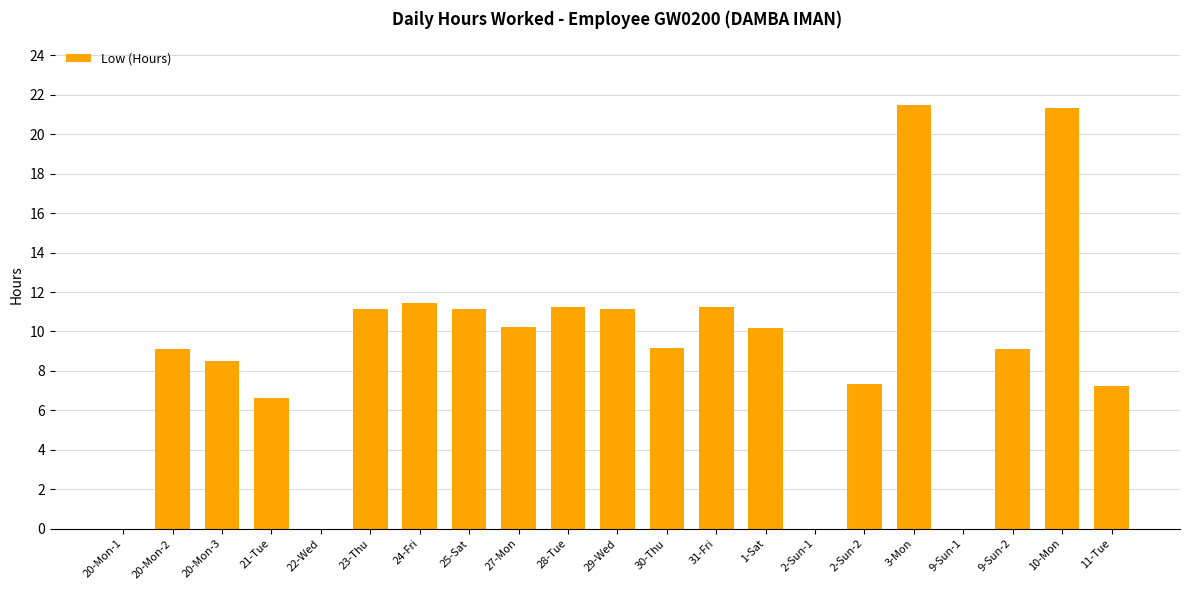

Is it true that the value at 27-Mon is 10.2?

True